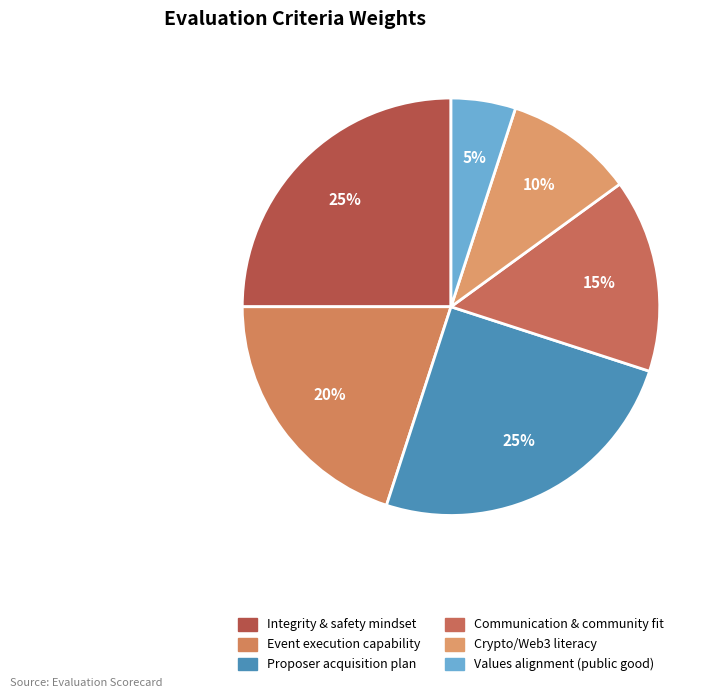

To the nearest percent, what percentage of the pie is Integrity & safety mindset?

25%